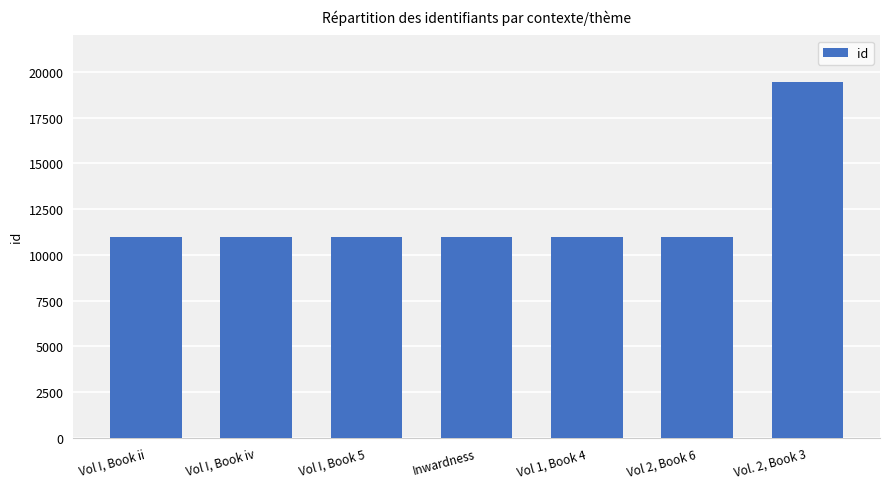

The chart shows a value of 10956 at Vol I, Book ii. True or false?

True